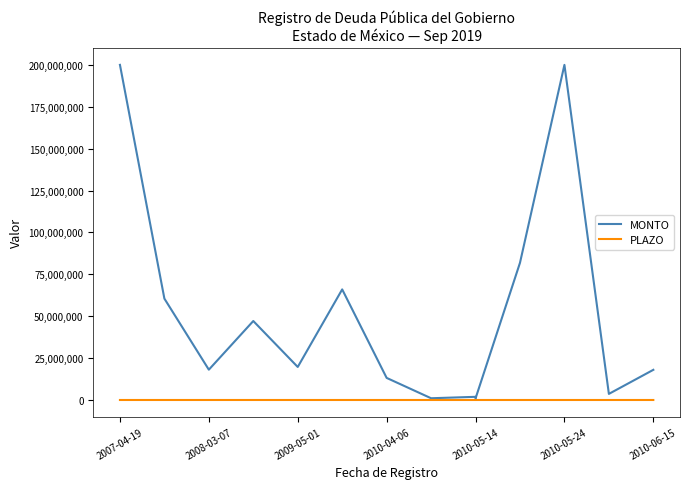

At which category is the sum across all series the highest?

2007-04-19